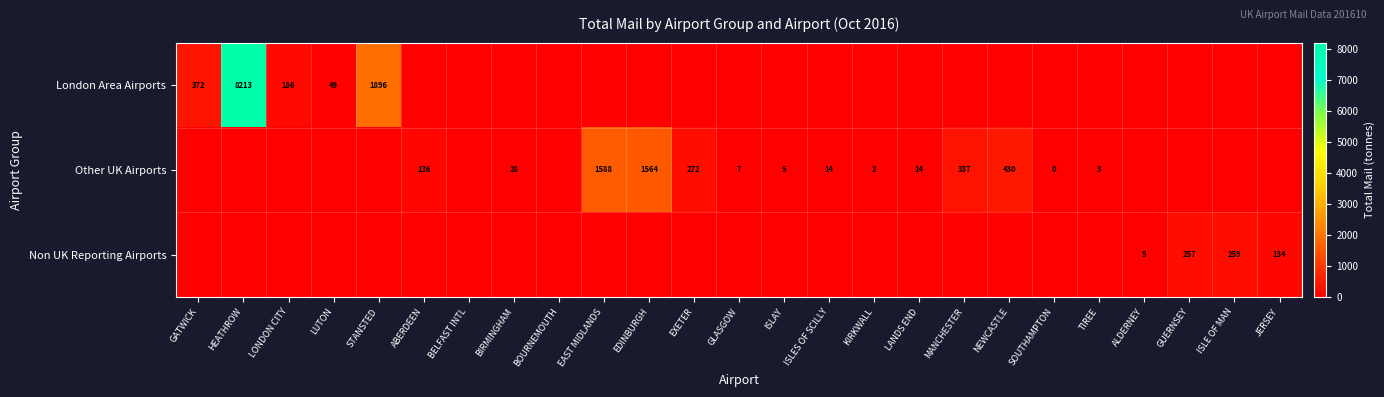

Is it true that Other UK Airports equals 14 at ISLES OF SCILLY?

True